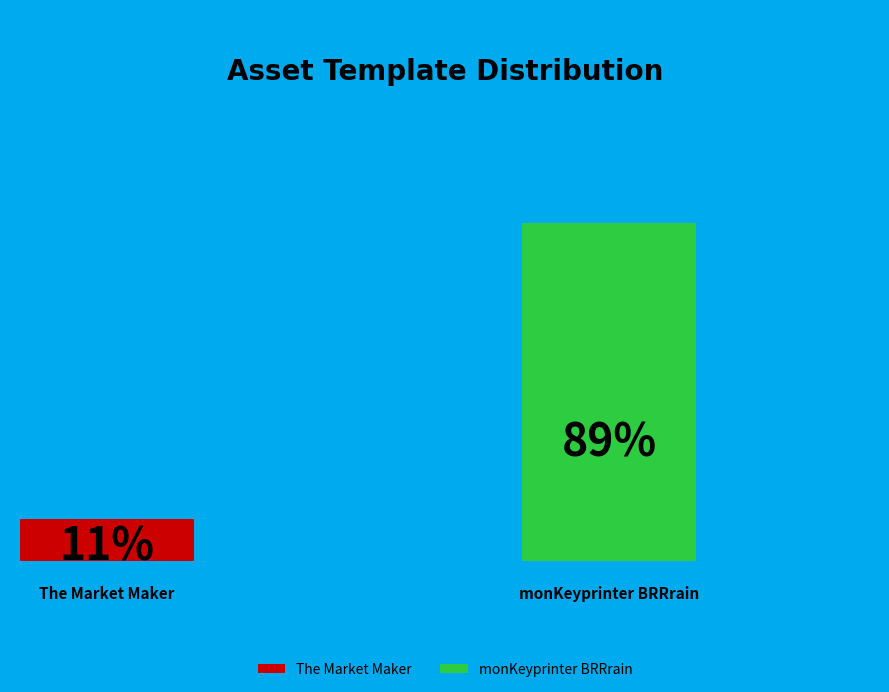

Is it true that monKeyprinter BRRrain is 76% of the pie?

False